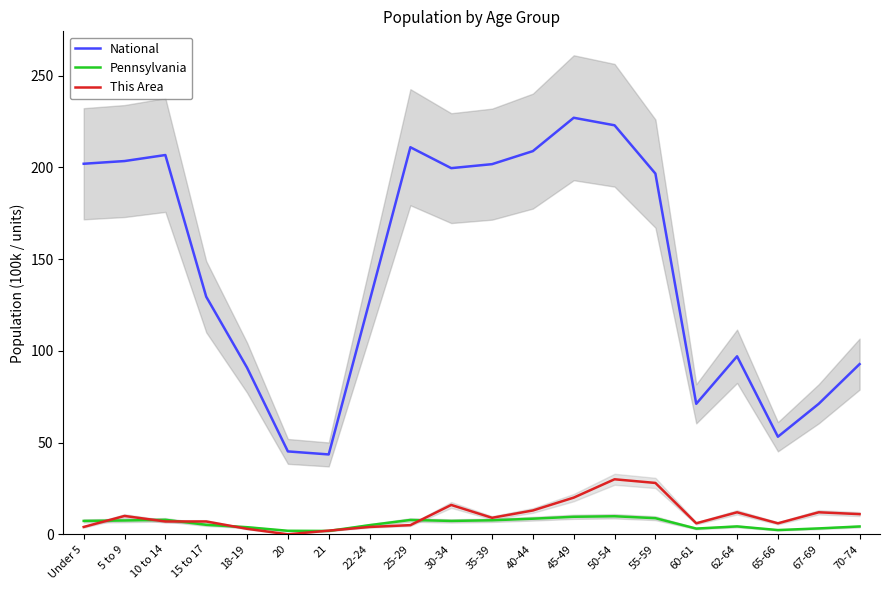

Reading left to right, what are all the values shown in this chart?

National: 202.0	203.5	206.8	129.5	90.9	45.2	43.5	127.1	211.0	199.6	201.8	208.9	227.1	223.0	196.6	71.1	97.0	53.2	71.2	92.8
Pennsylvania: 7.3	7.5	7.9	5.2	3.9	1.9	1.8	5.0	7.8	7.3	7.6	8.5	9.6	9.8	8.8	3.1	4.3	2.3	3.2	4.3
This Area: 4.0	10.0	7.0	7.0	3.0	0.0	2.0	4.0	5.0	16.0	9.0	13.0	20.0	30.0	28.0	6.0	12.0	6.0	12.0	11.0